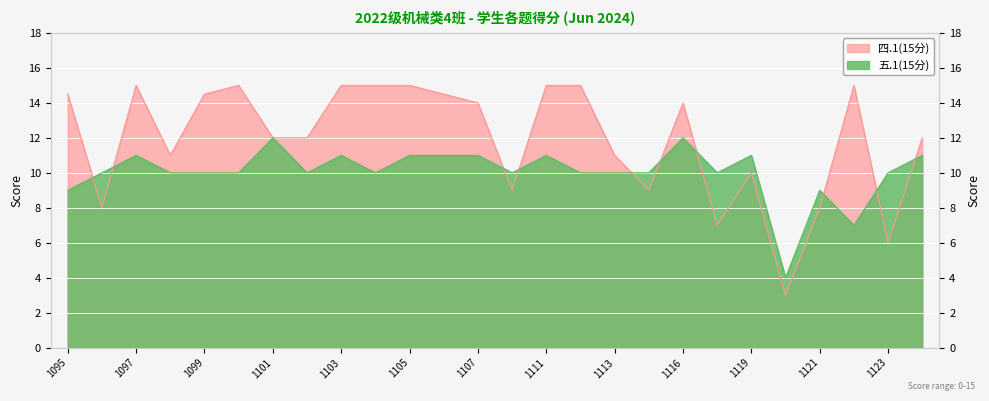

What is the maximum value shown in the chart?

15.0